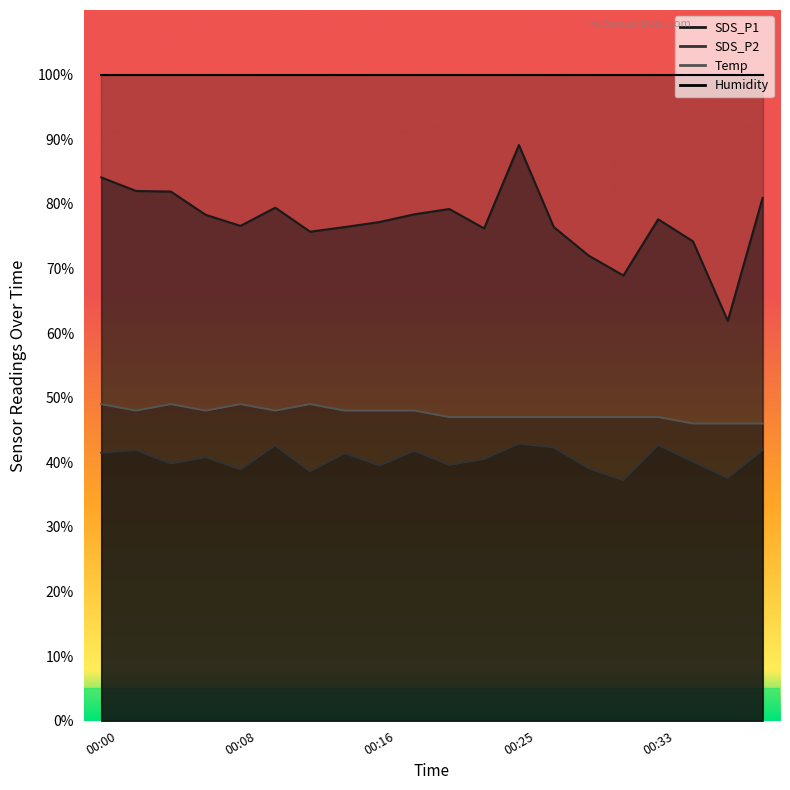

What is the value of the SDS_P2 point at the 2nd from the left?

41.9